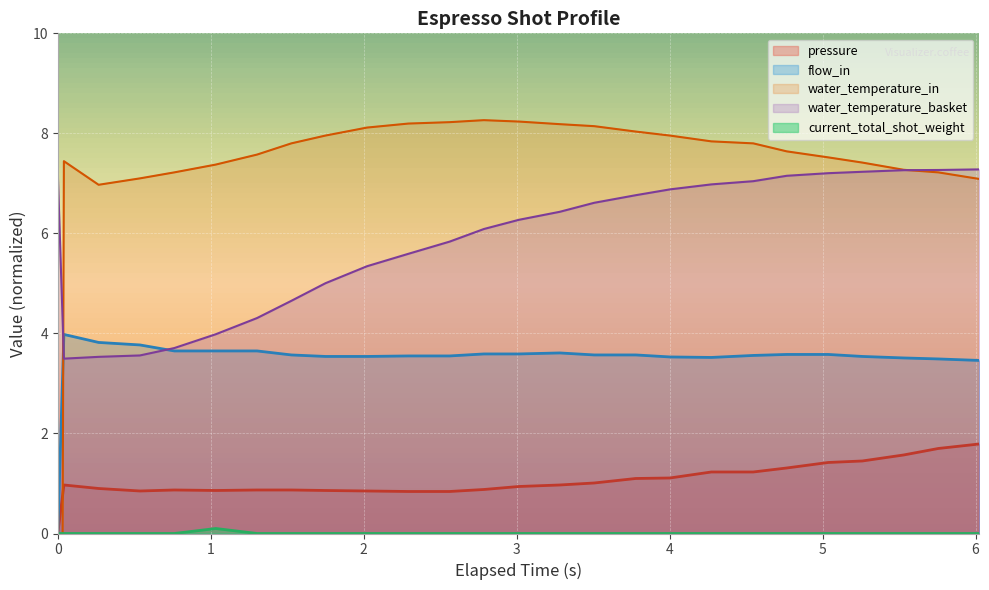

At how many categories does at least one series exceed -20?

26